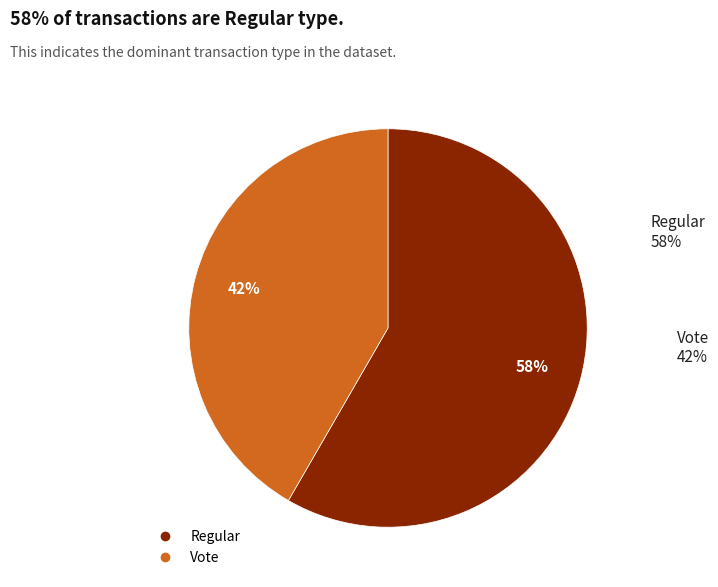

Does any single category account for the majority?

Yes